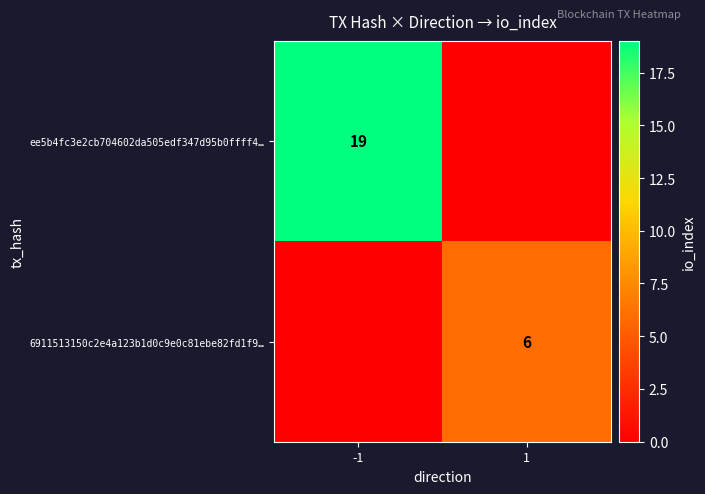

What is the spread (max minus min) of values at -1?

19